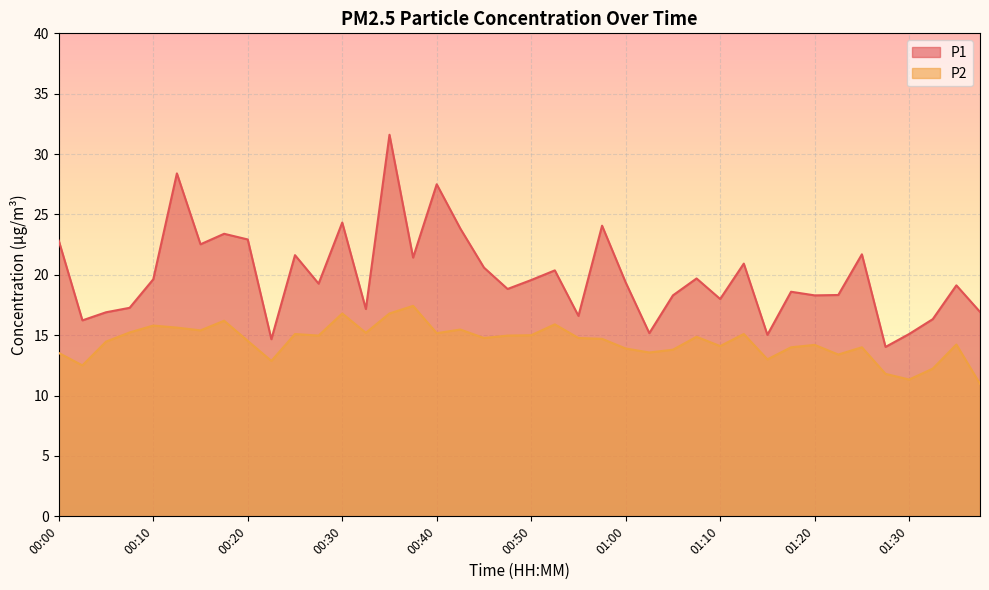

What are all the series names shown in the legend?

P1, P2